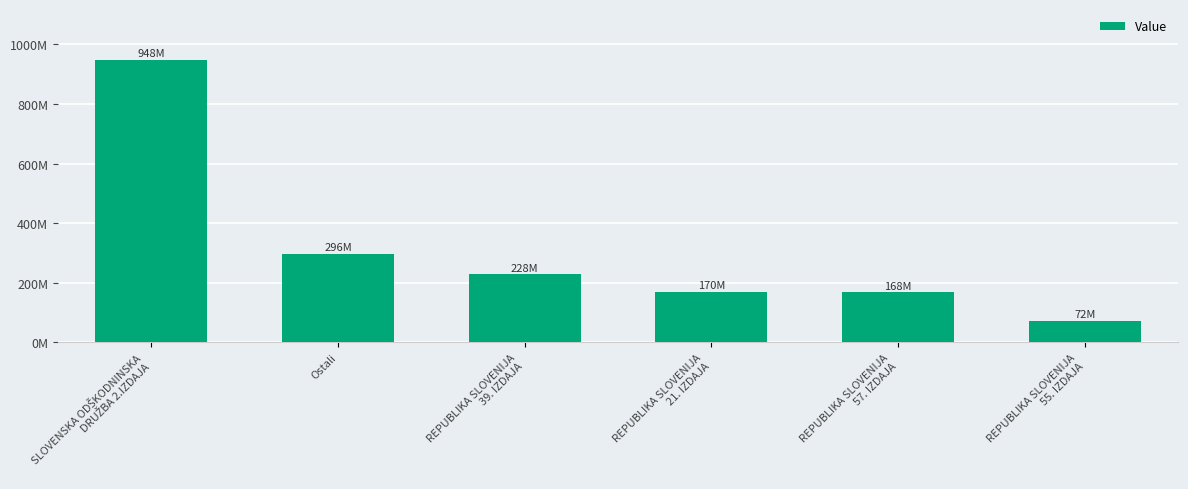

Reading left to right, what are all the values shown in this chart?

SLOVENSKA ODŠKODNINSKA
DRUŽBA 2.IZDAJA=948308225.9	Ostali=296426691.7	REPUBLIKA SLOVENIJA
39. IZDAJA=228449726.6	REPUBLIKA SLOVENIJA
21. IZDAJA=169867918.8	REPUBLIKA SLOVENIJA
57. IZDAJA=167631290.0	REPUBLIKA SLOVENIJA
55. IZDAJA=71680000.0